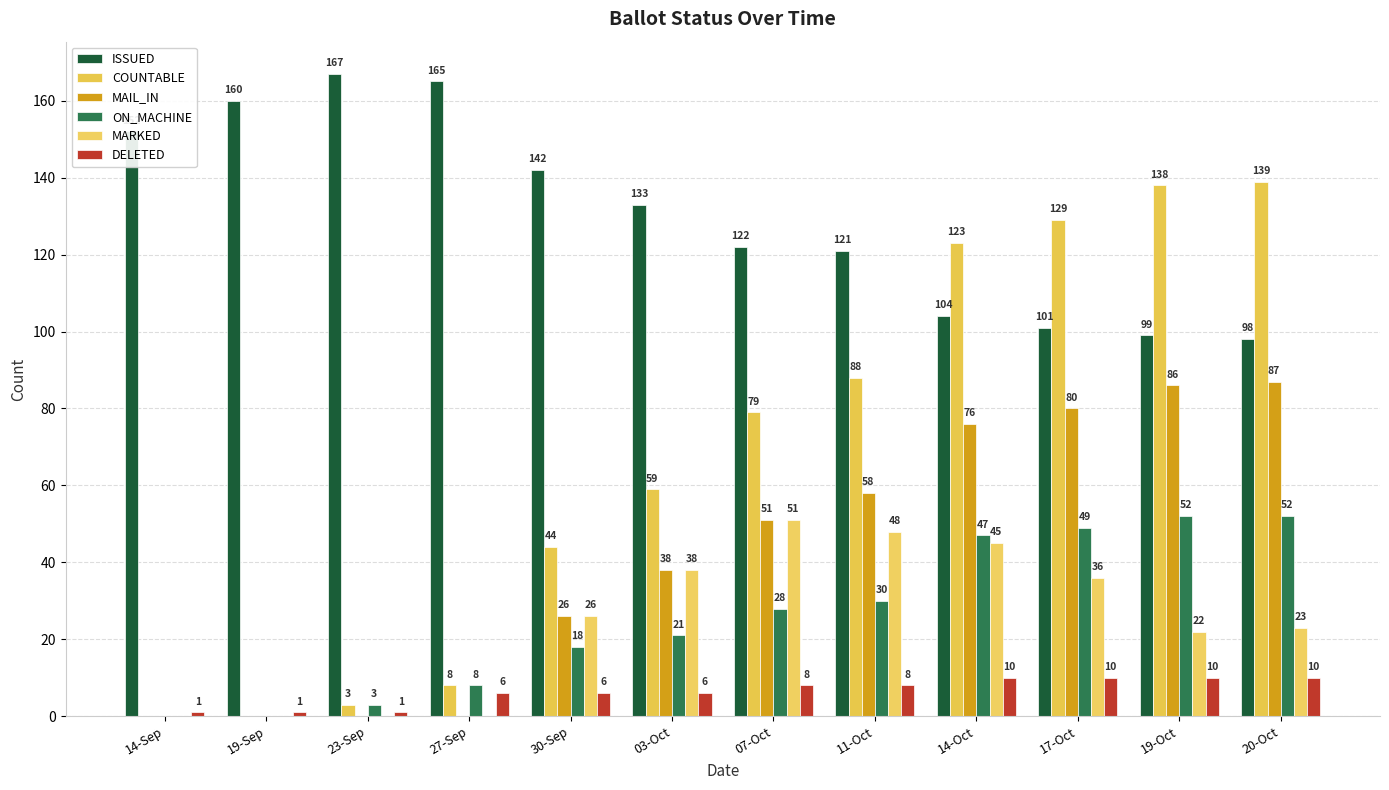

What are all the series names shown in the legend?

ISSUED, COUNTABLE, MAIL_IN, ON_MACHINE, MARKED, DELETED